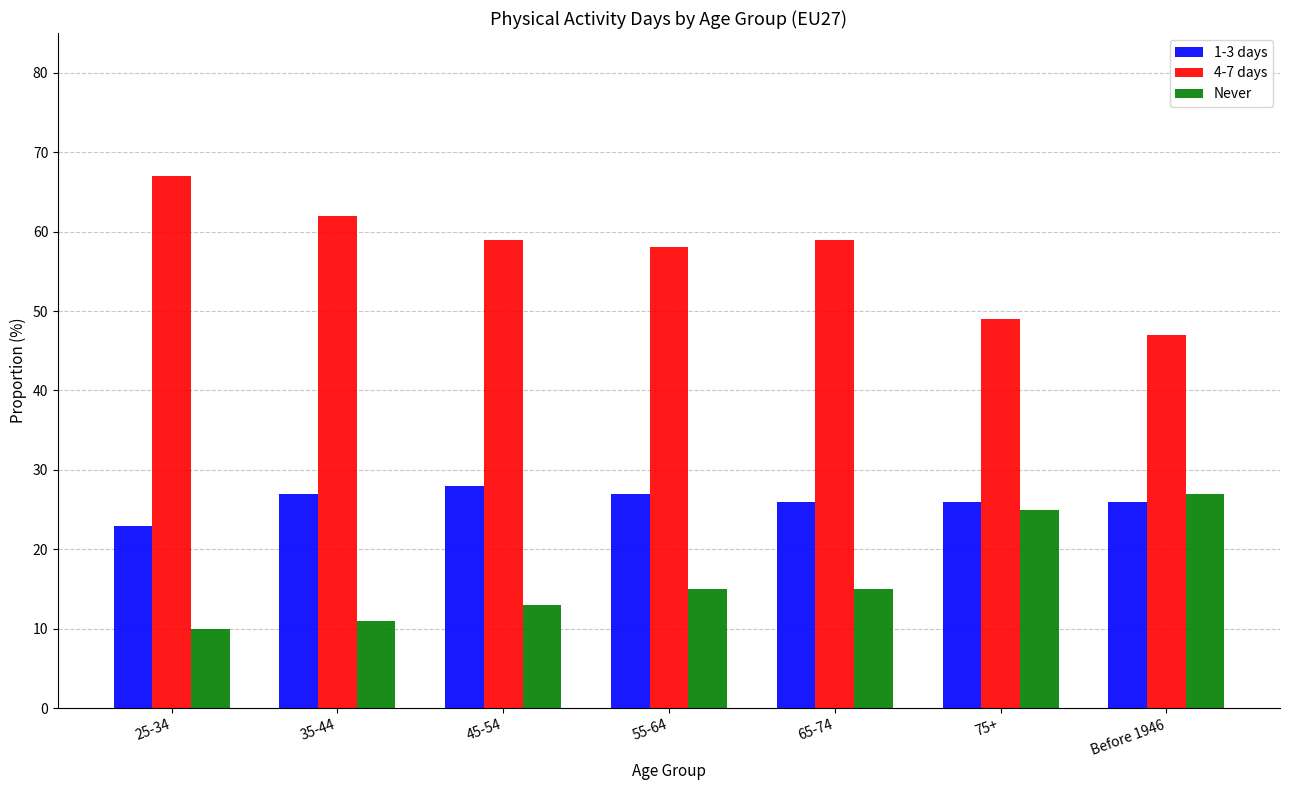

Reading left to right, list all the values displayed in this chart.

1-3 days: 23.0	27.0	28.0	27.0	26.0	26.0	26.0
4-7 days: 67.0	62.0	59.0	58.0	59.0	49.0	47.0
Never: 10.0	11.0	13.0	15.0	15.0	25.0	27.0